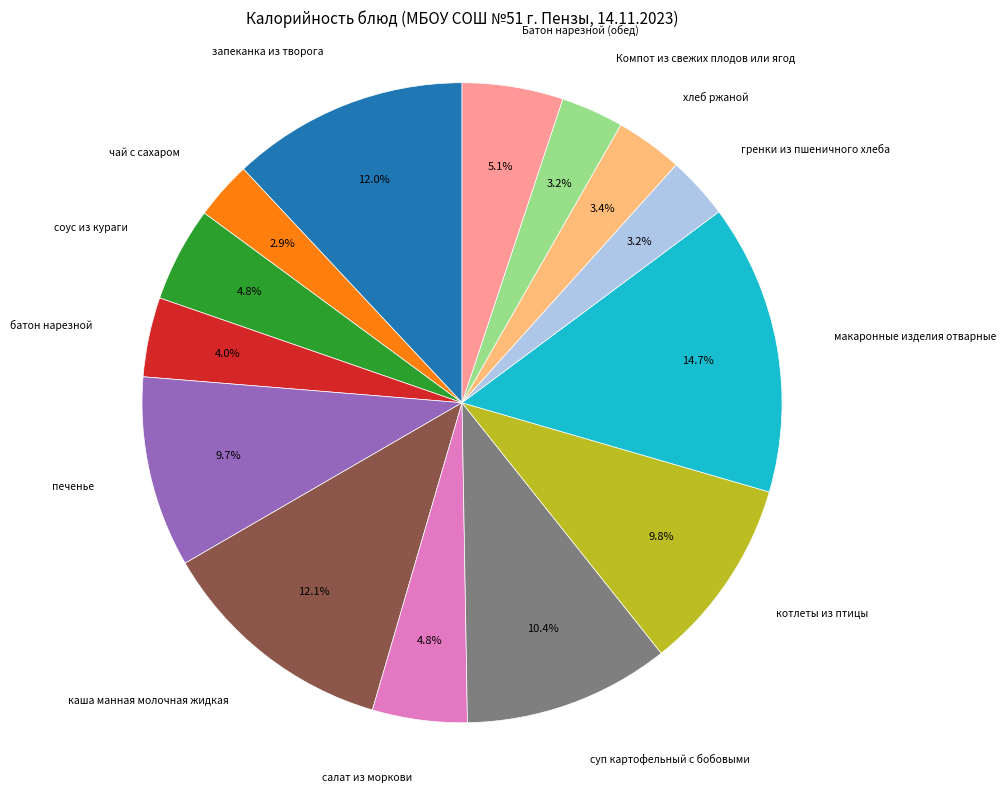

Is there a majority slice in this chart?

No